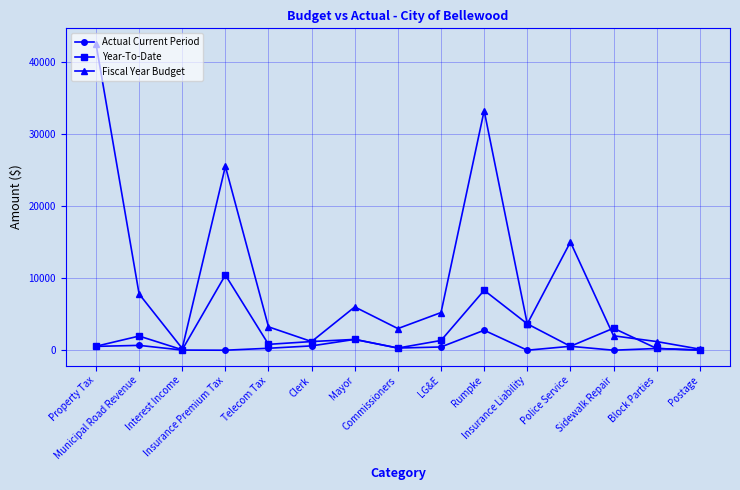

What position from the right is Interest Income?

13